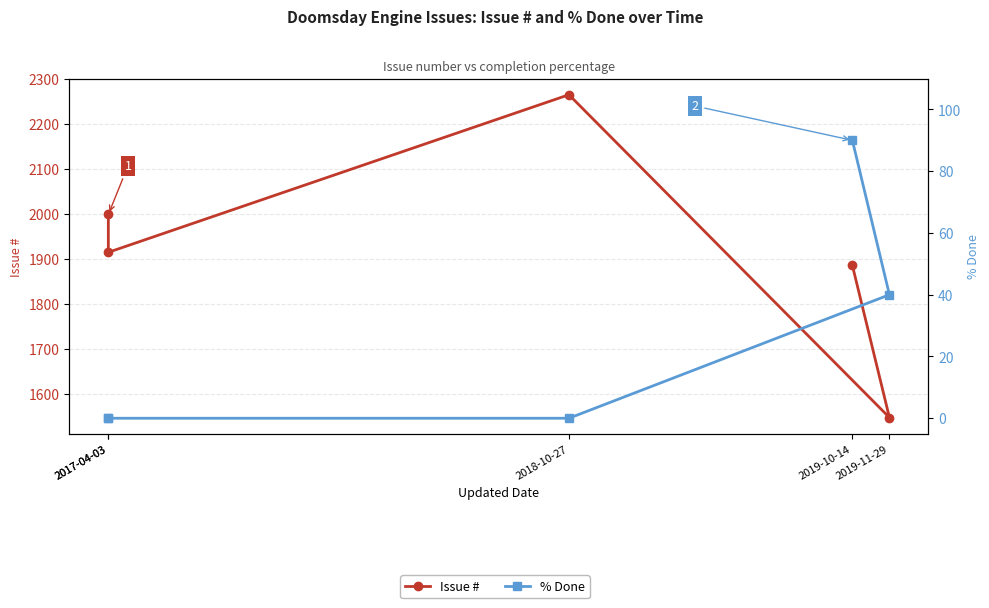

The value of Issue # at 2018-10-27 is 2265. True or false?

True